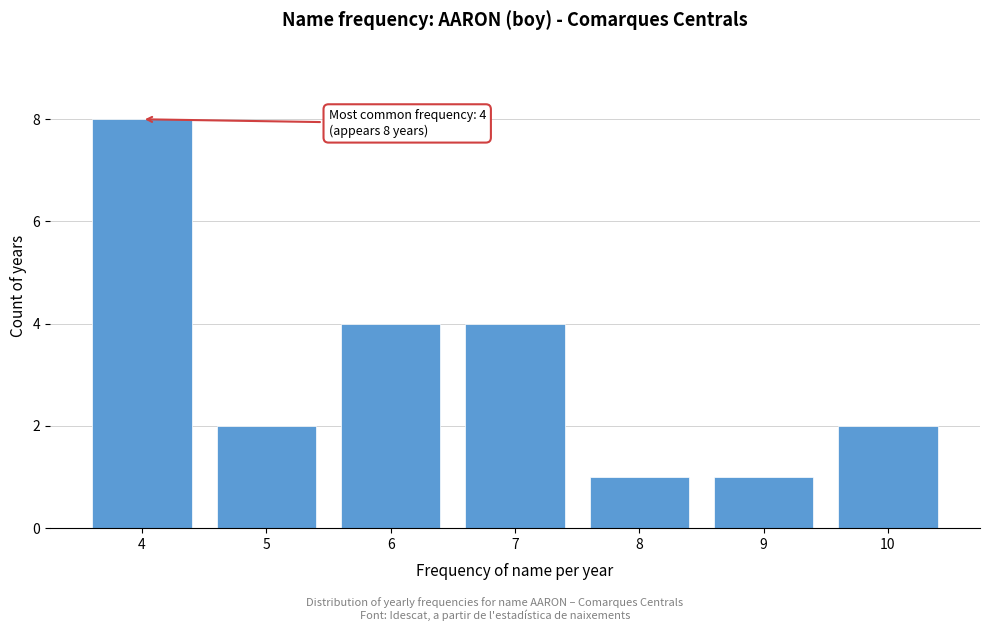

Reading left to right, transcribe all the data shown in this chart.

4=8	5=2	6=4	7=4	8=1	9=1	10=2